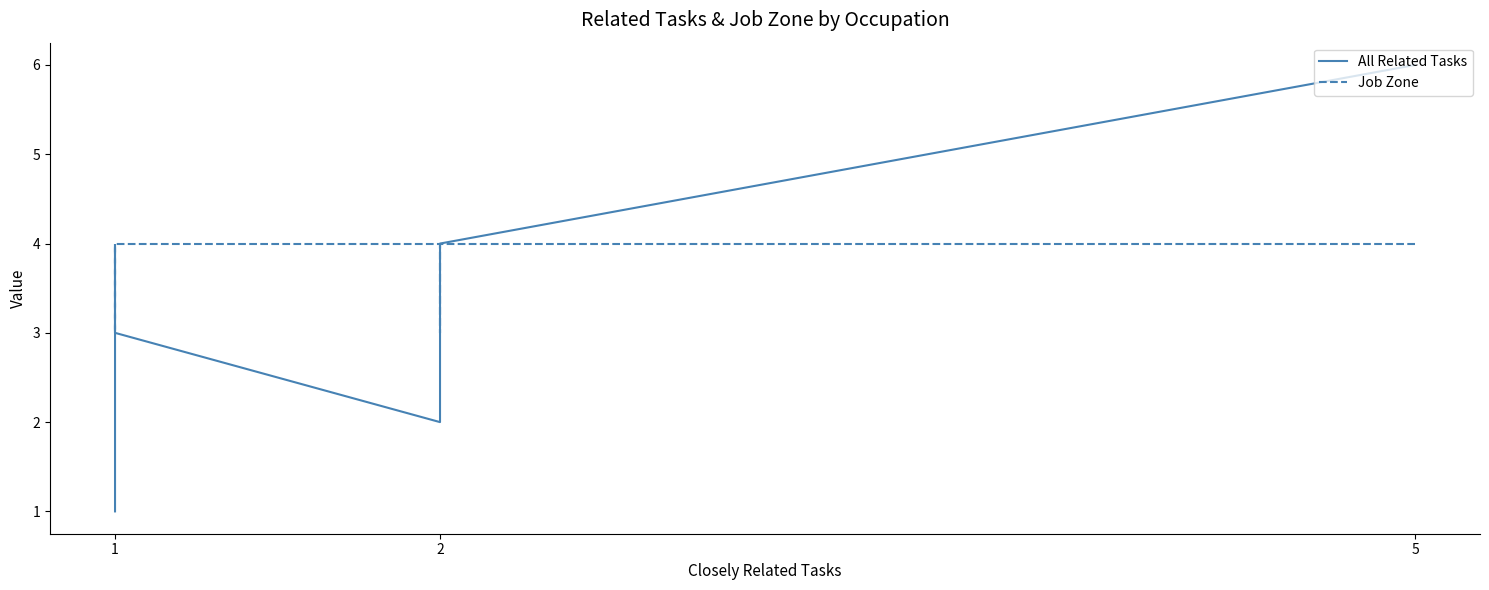

The value of Job Zone at 1 is 7. True or false?

False